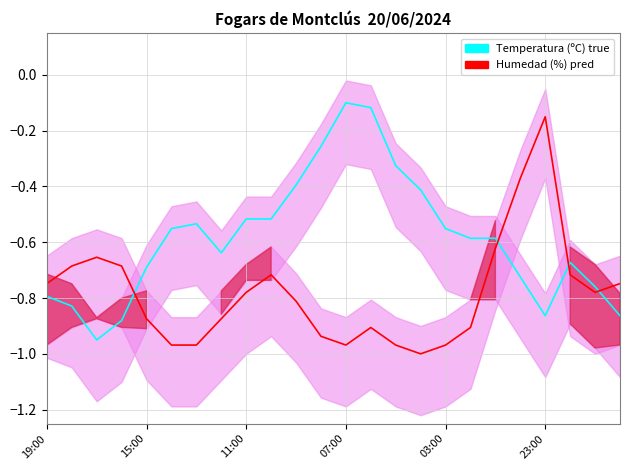

Is this an area chart (filled region under the line)?

No